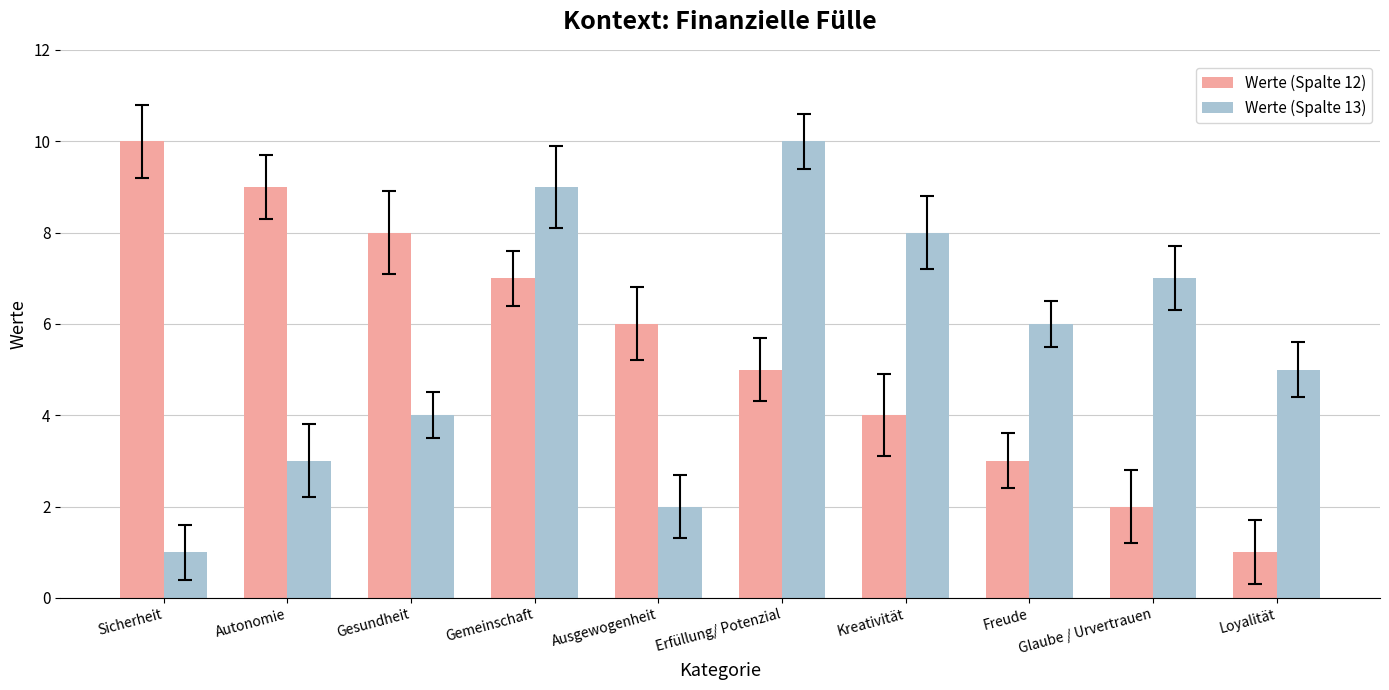

What is the difference between the highest and lowest values at Freude?

3